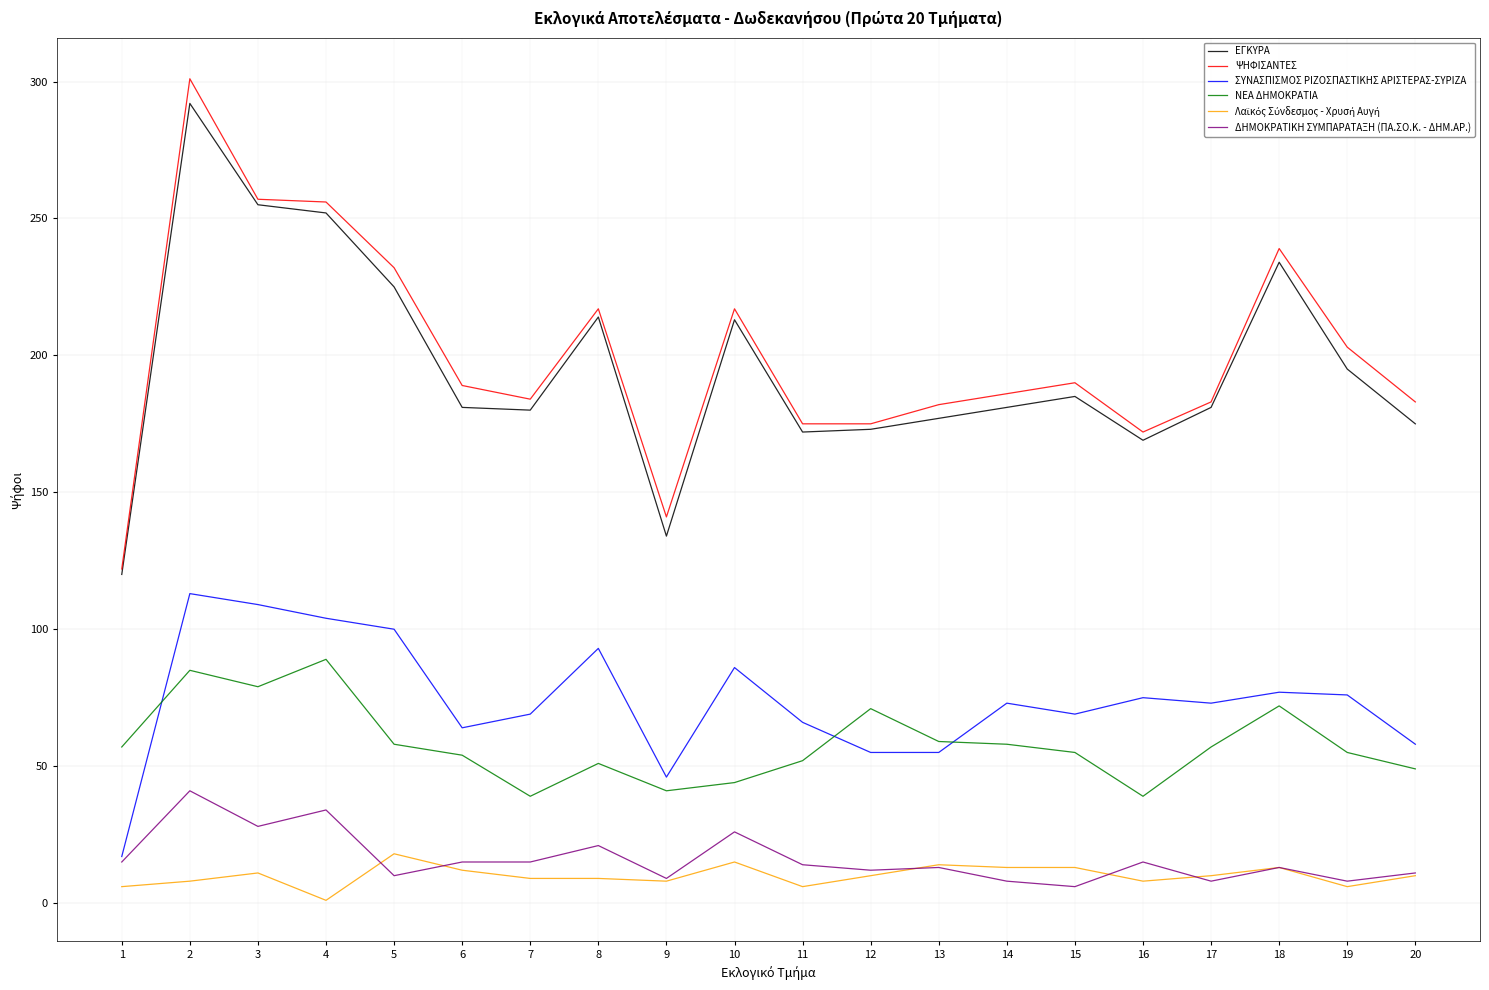

What is the maximum value for ΨΗΦΙΣΑΝΤΕΣ?

301